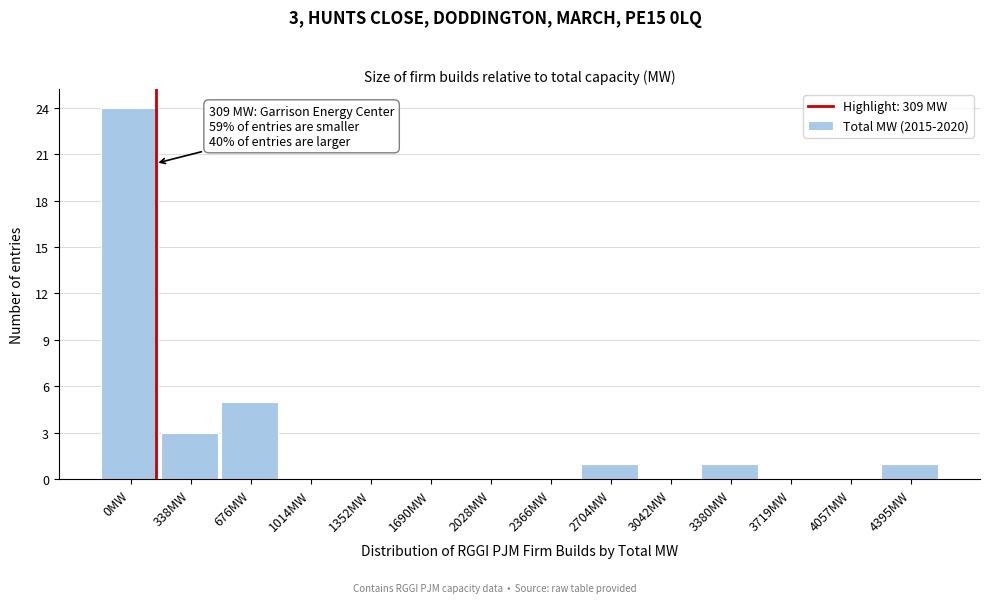

Reading right to left, what are all the values shown in this chart?

4395MW=1	4057MW=0	3719MW=0	3380MW=1	3042MW=0	2704MW=1	2366MW=0	2028MW=0	1690MW=0	1352MW=0	1014MW=0	676MW=5	338MW=3	0MW=24